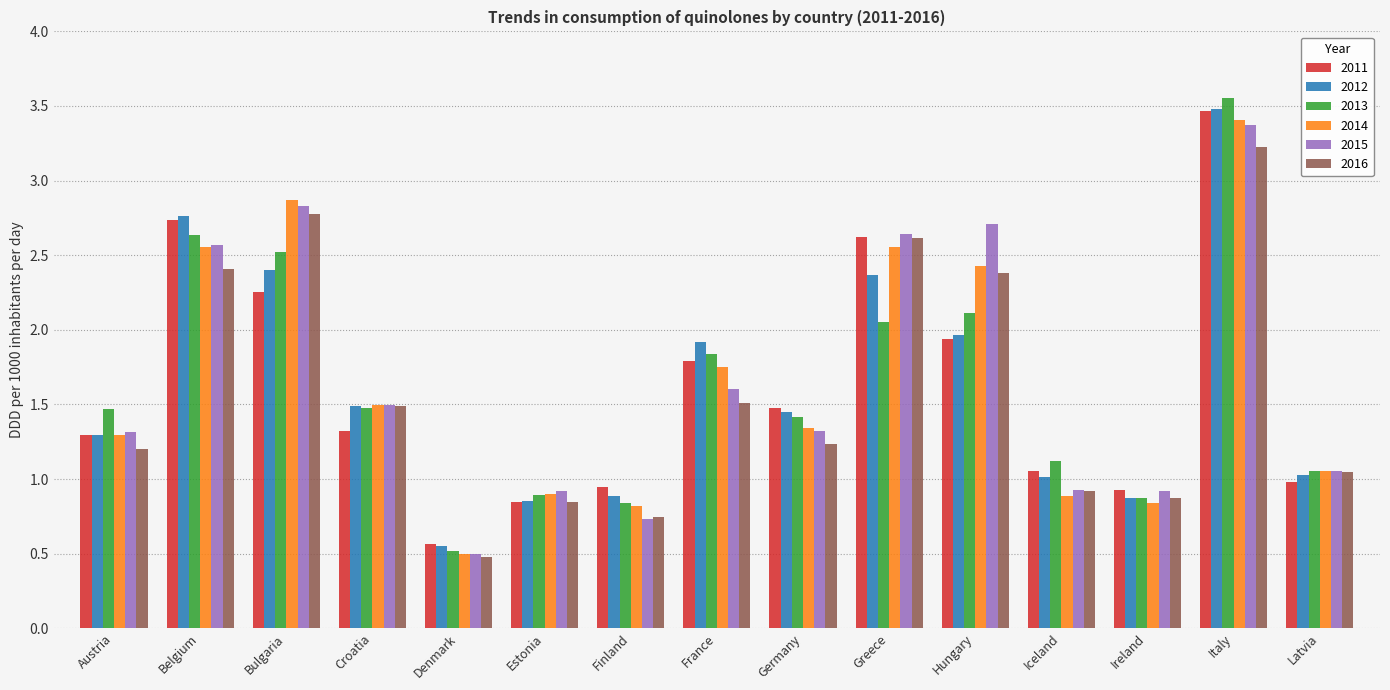

What is the average value of the 2014 series?

1.6